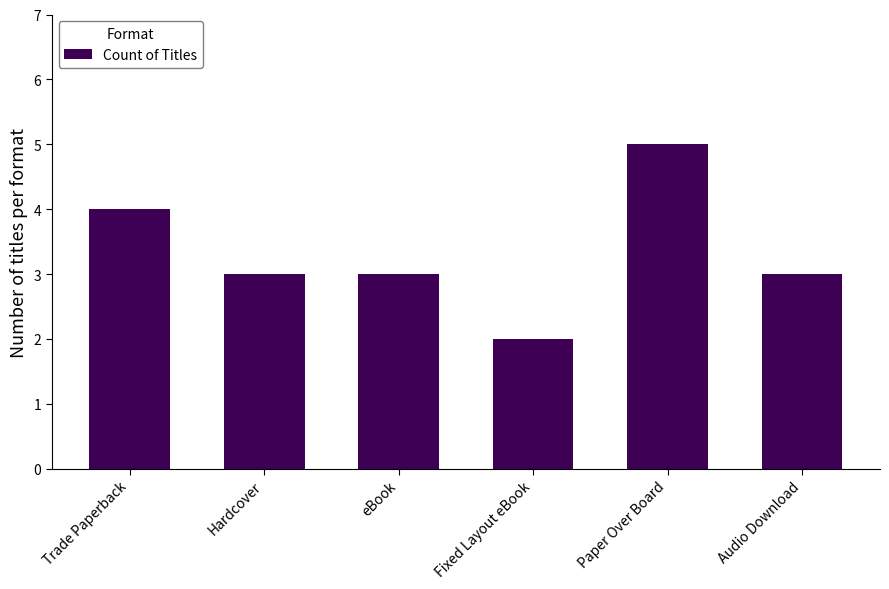

What is the sum of the values at eBook and Trade Paperback?

7